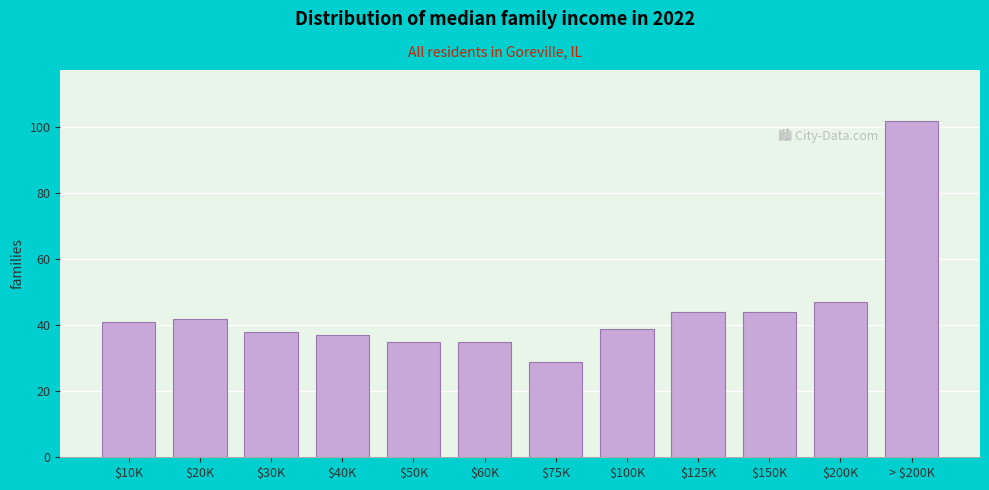

Reading left to right, extract all data points from this chart.

41	42	38	37	35	35	29	39	44	44	47	102